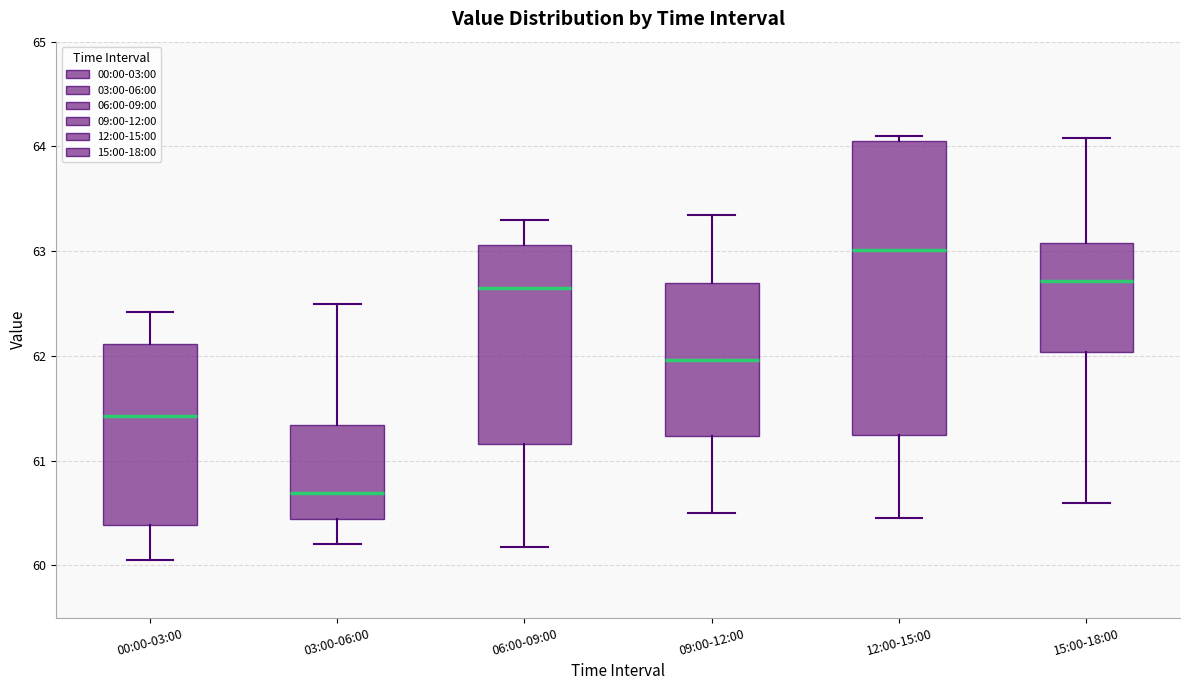

Reading left to right, read every box against the y-axis: the position of its median line, the range the box covers, and the ends of its whiskers. The values are not printed on the chart, so give them approximately, as read against the axis.

00:00-03:00: median 61.4, box 60.4 to 62.1, whiskers 60.1 to 62.4
03:00-06:00: median 60.7, box 60.4 to 61.3, whiskers 60.2 to 62.5
06:00-09:00: median 62.7, box 61.2 to 63.1, whiskers 60.2 to 63.3
09:00-12:00: median 62.0, box 61.2 to 62.7, whiskers 60.5 to 63.4
12:00-15:00: median 63.0, box 61.2 to 64.1, whiskers 60.5 to 64.1 (just above the box's upper edge)
15:00-18:00: median 62.7, box 62.0 to 63.1, whiskers 60.6 to 64.1